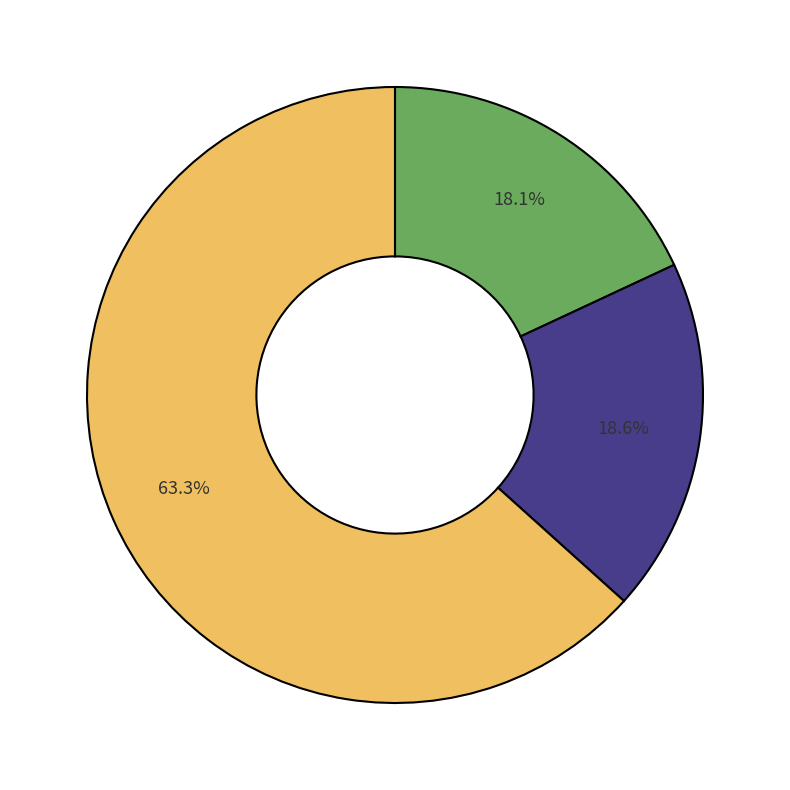

Is there any slice that represents more than half of the pie?

Yes